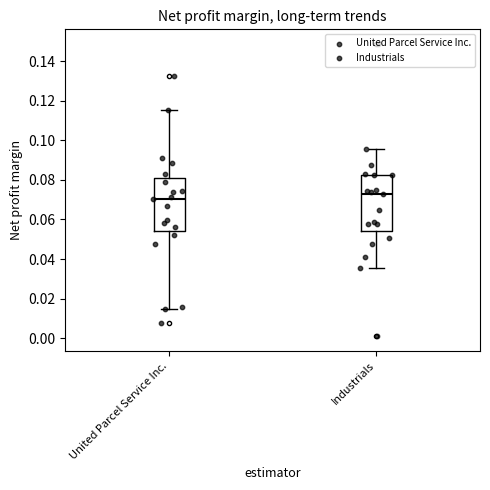

Reading left to right, read every box against the y-axis: the position of its median line, the range the box covers, and the ends of its whiskers. The values are not printed on the chart, so give them approximately, as read against the axis.

United Parcel Service Inc.: median 0.070, box 0.054 to 0.080, whiskers 0.014 to 0.116
Industrials: median 0.072, box 0.054 to 0.082, whiskers 0.036 to 0.096